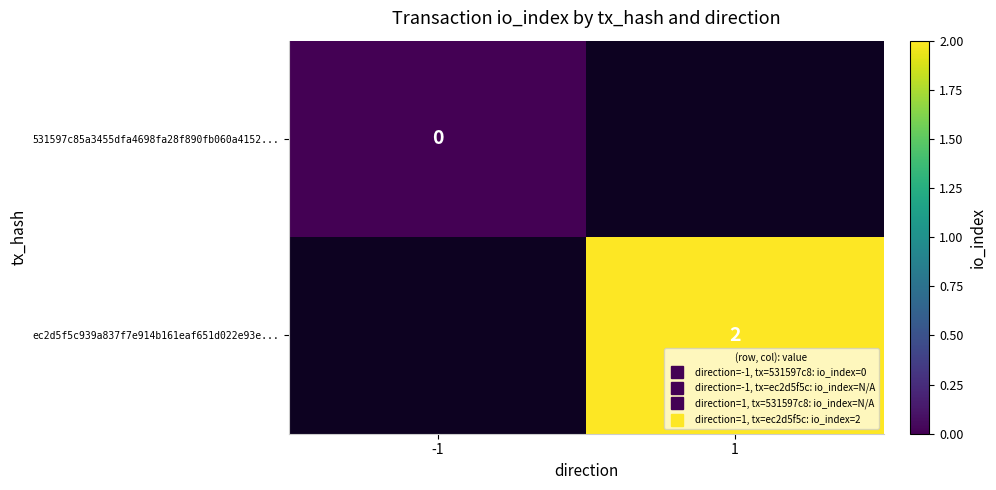

List the labels in order of 531597c85a3455dfa4698fa28f890fb060a4152... value, largest first.

-1, 1